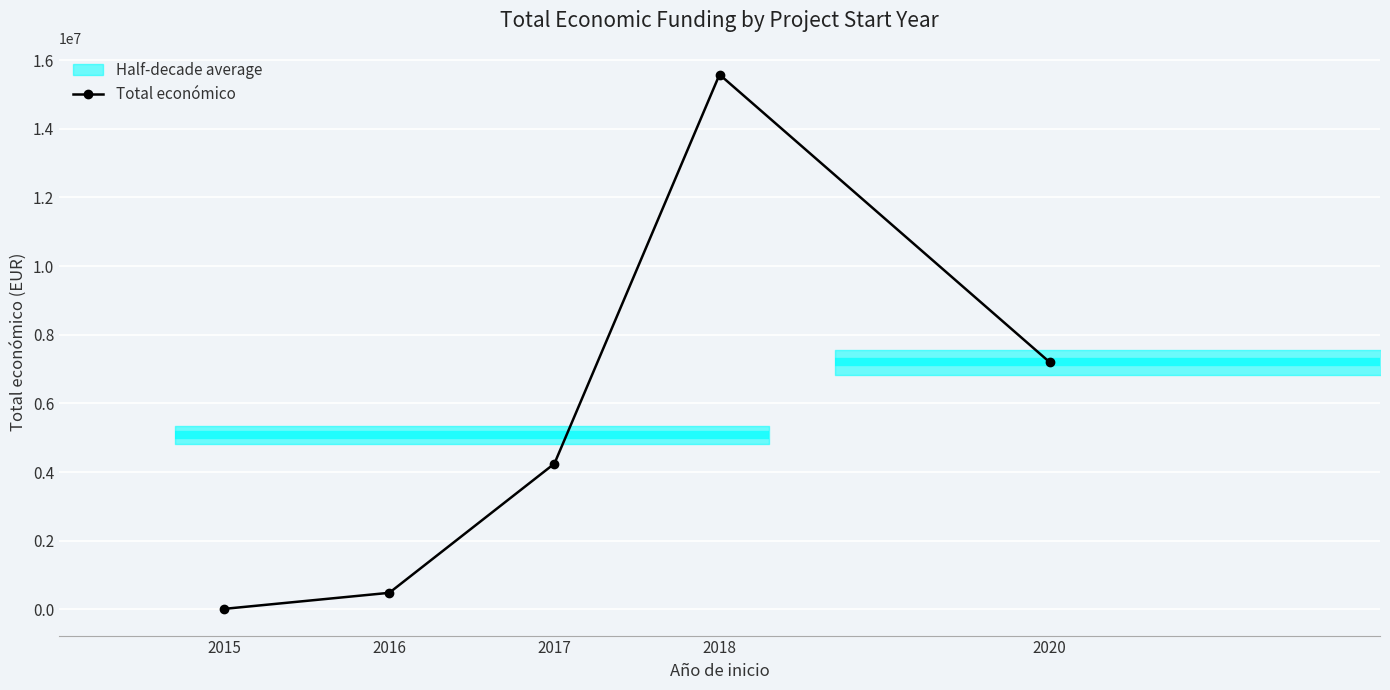

What is the value of the 5th point from the left?

7199787